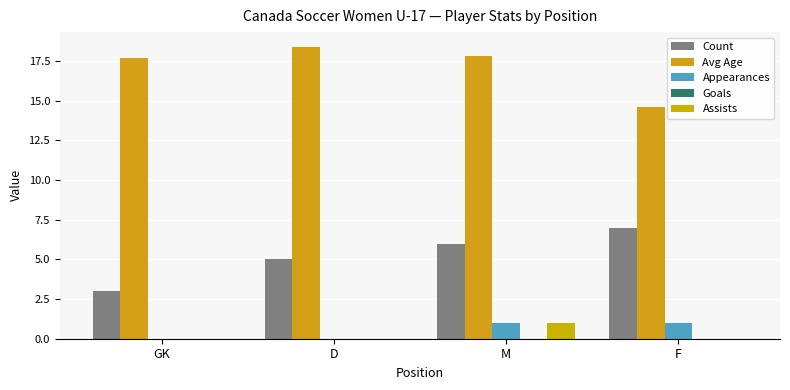

At which label is Count closest to 5?

D